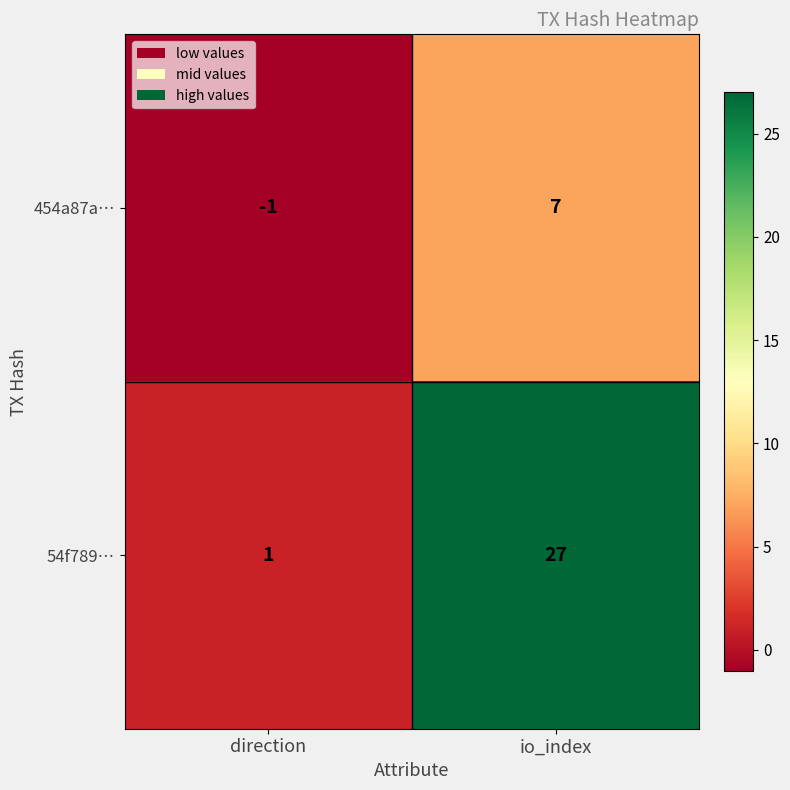

Is it true that 54f789… equals 38 at io_index?

False